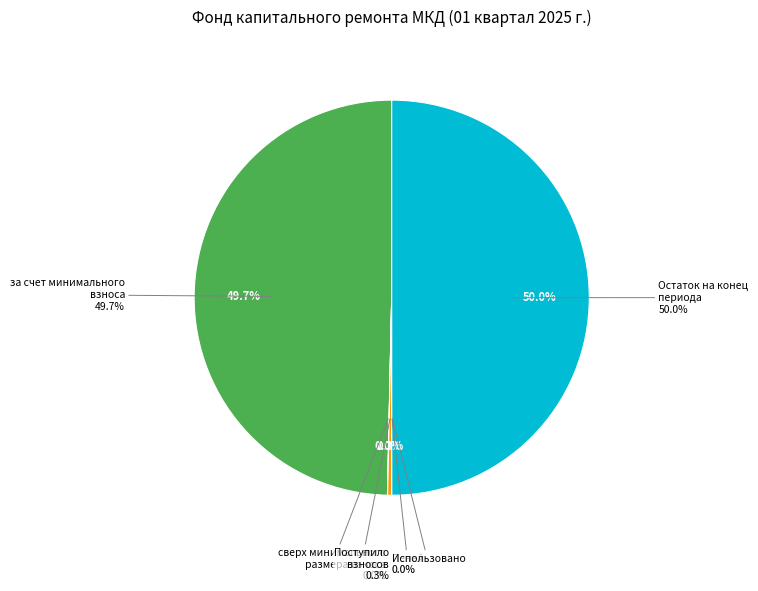

How much of the chart is everything except Пеней?

100.0%